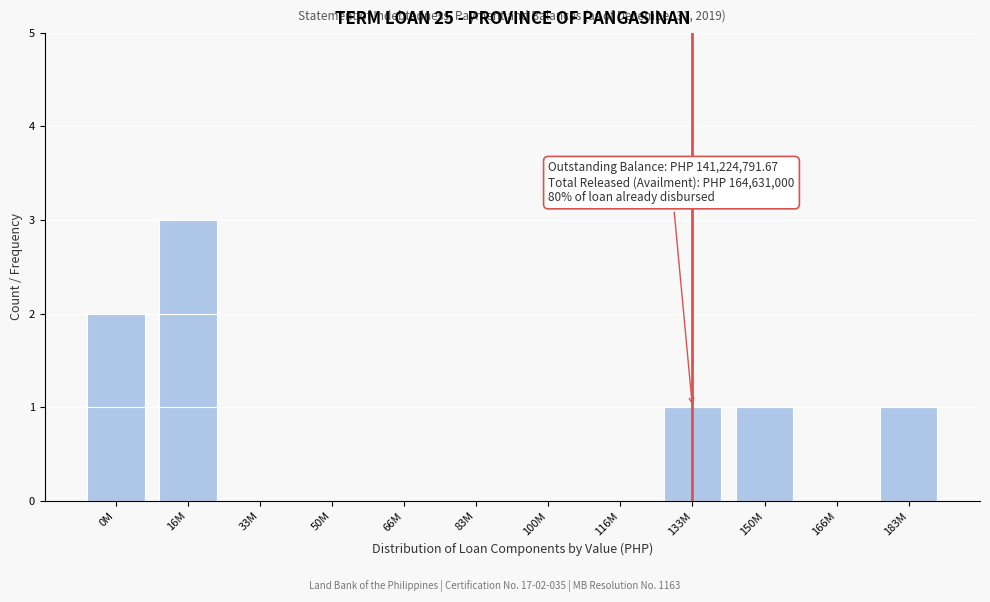

Reading right to left, list all the values displayed in this chart.

183M=1	166M=0	150M=1	133M=1	116M=0	100M=0	83M=0	66M=0	50M=0	33M=0	16M=3	0M=2